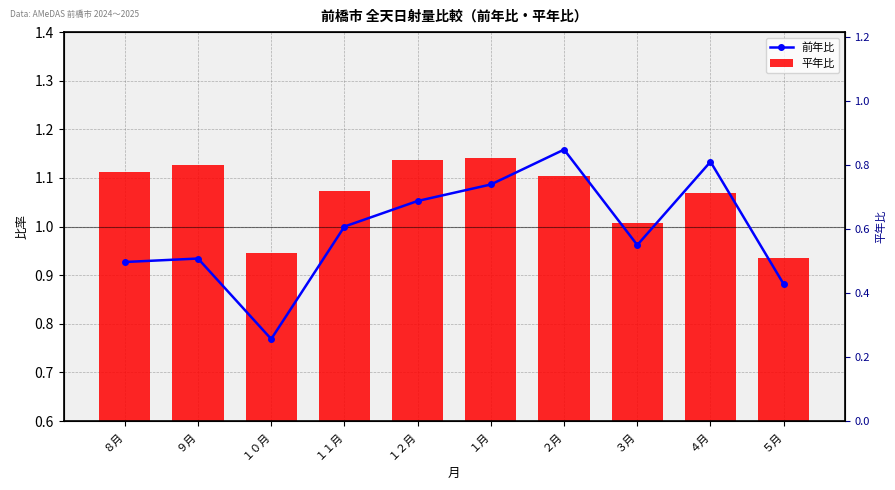

Between １２月 and ９月, which is larger?

１２月